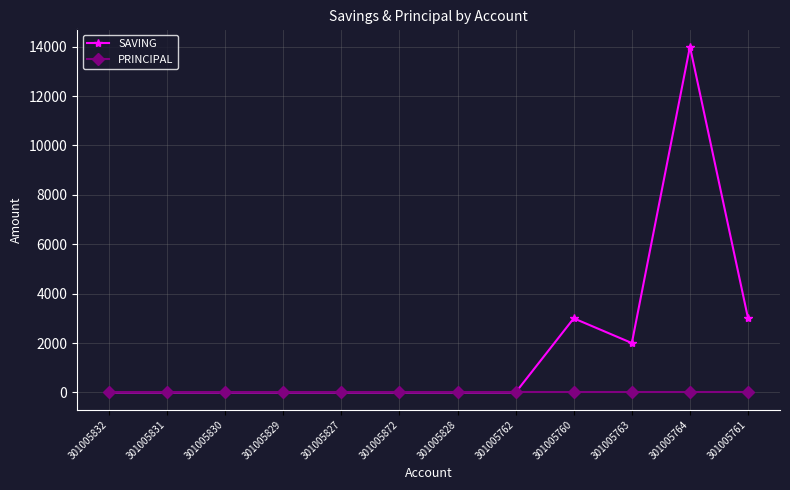

Rank the series by their average value, from highest to lowest.

SAVING, PRINCIPAL